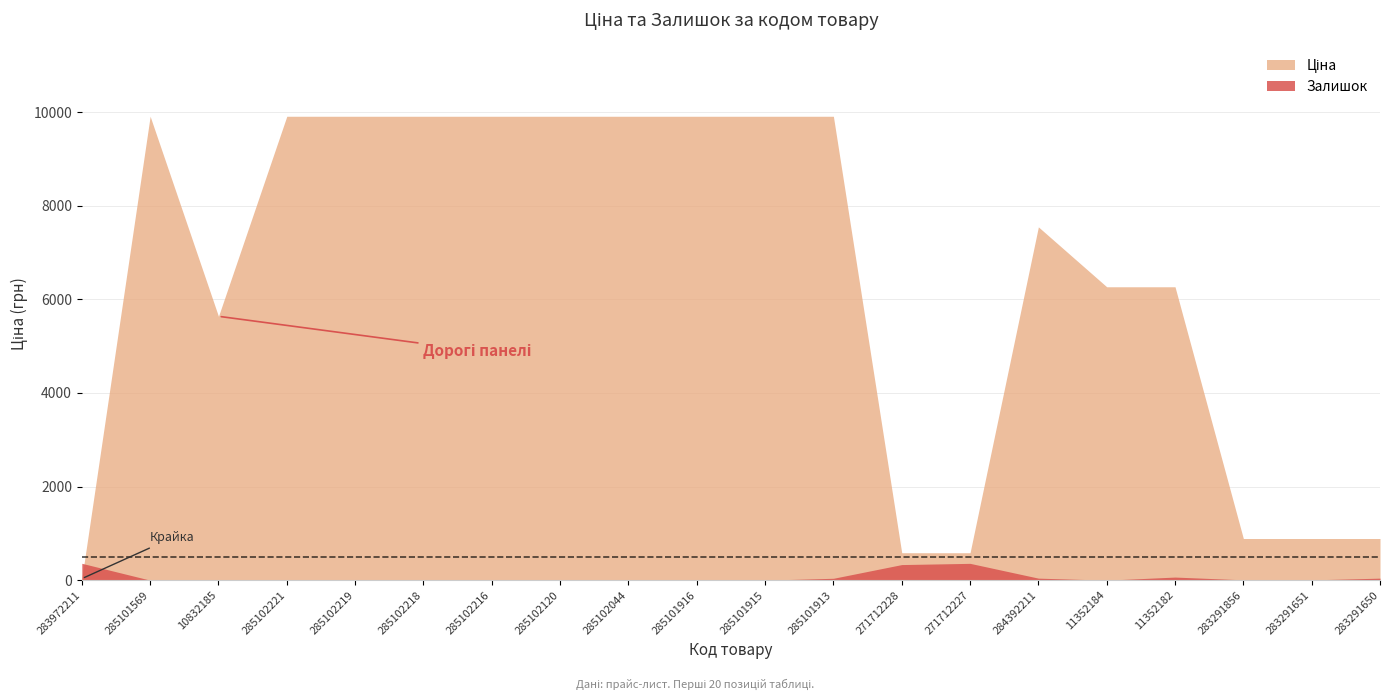

True or false: Залишок and Ціна cross at least once.

True